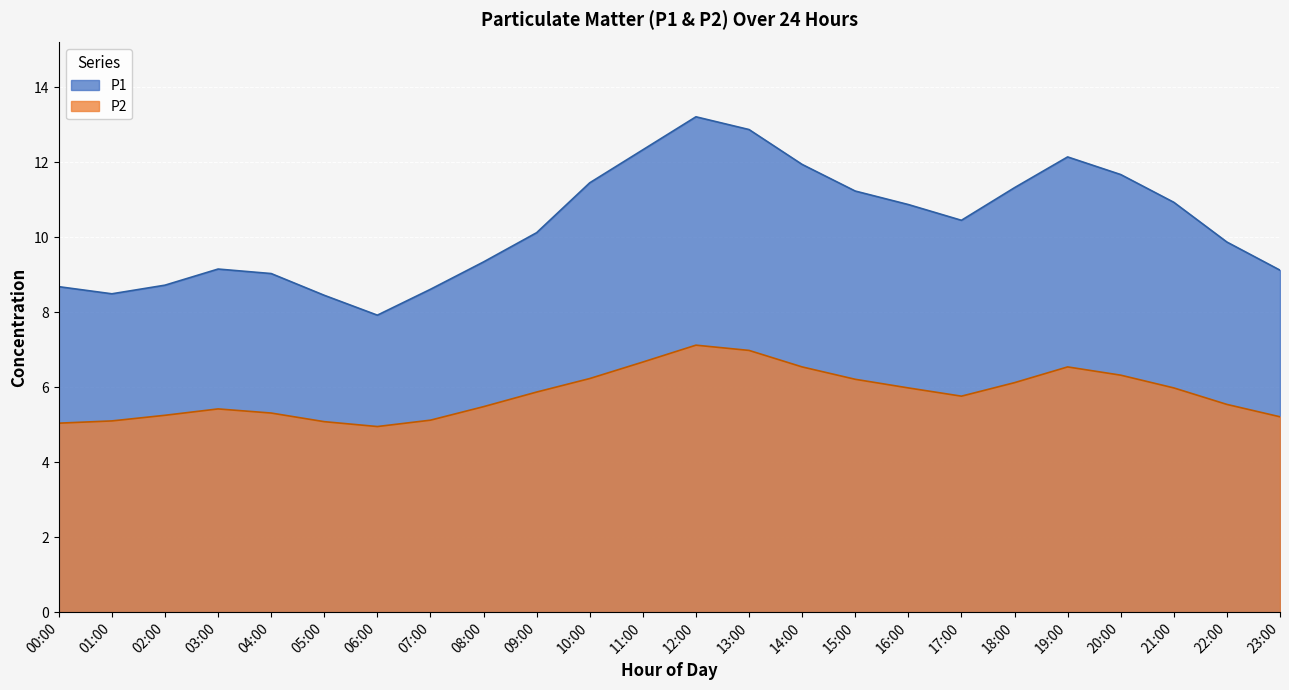

Rank the categories by P2 value from highest to lowest.

12:00, 13:00, 11:00, 14:00, 19:00, 20:00, 10:00, 15:00, 18:00, 16:00, 21:00, 09:00, 17:00, 22:00, 08:00, 03:00, 04:00, 02:00, 23:00, 07:00, 01:00, 05:00, 00:00, 06:00